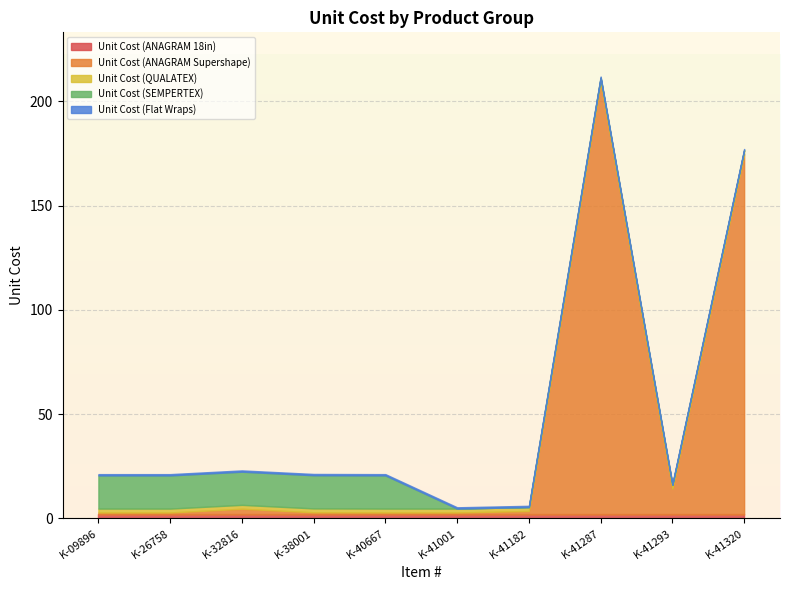

List the series in order of their peak value, highest first.

Unit Cost (ANAGRAM Supershape), Unit Cost (SEMPERTEX), Unit Cost (ANAGRAM 18in), Unit Cost (QUALATEX), Unit Cost (Flat Wraps)